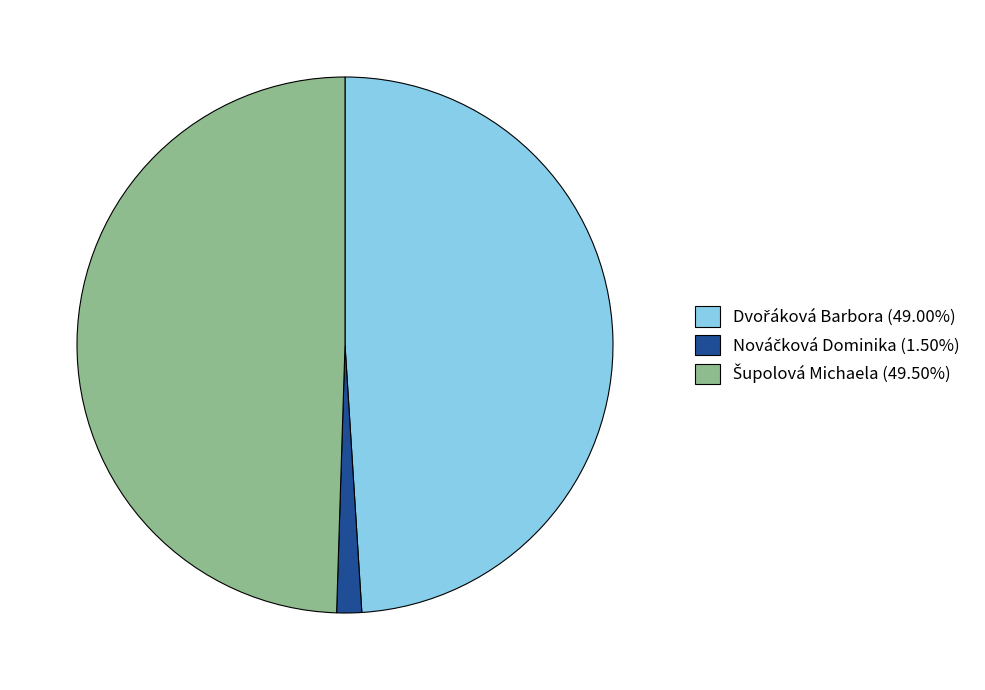

Does any single category account for the majority?

No